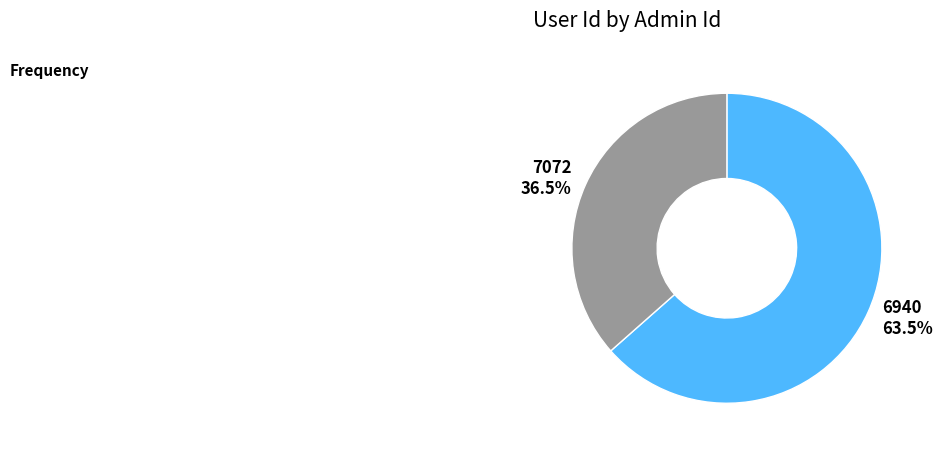

Does 6940 account for over 50% of the chart?

Yes